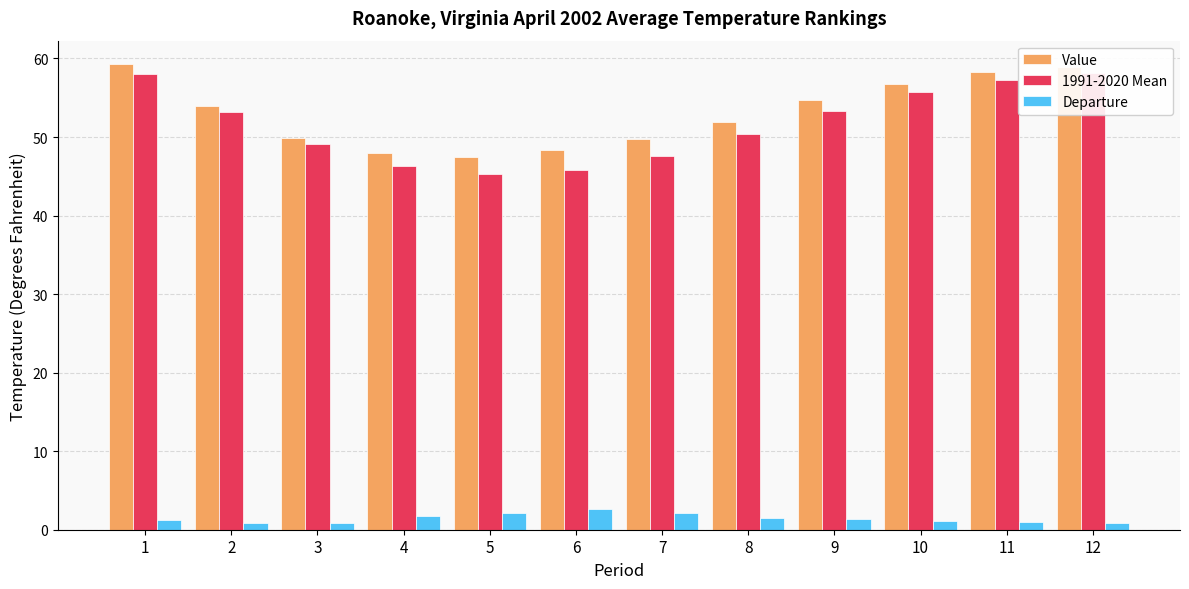

Reading left to right, what are all the values shown in this chart?

Value: 59.3	54.0	49.9	48.0	47.4	48.4	49.7	51.9	54.7	56.8	58.3	58.9
1991-2020 Mean: 58.0	53.2	49.1	46.3	45.3	45.8	47.6	50.4	53.3	55.7	57.3	58.1
Departure: 1.3	0.8	0.8	1.7	2.1	2.6	2.1	1.5	1.4	1.1	1.0	0.8